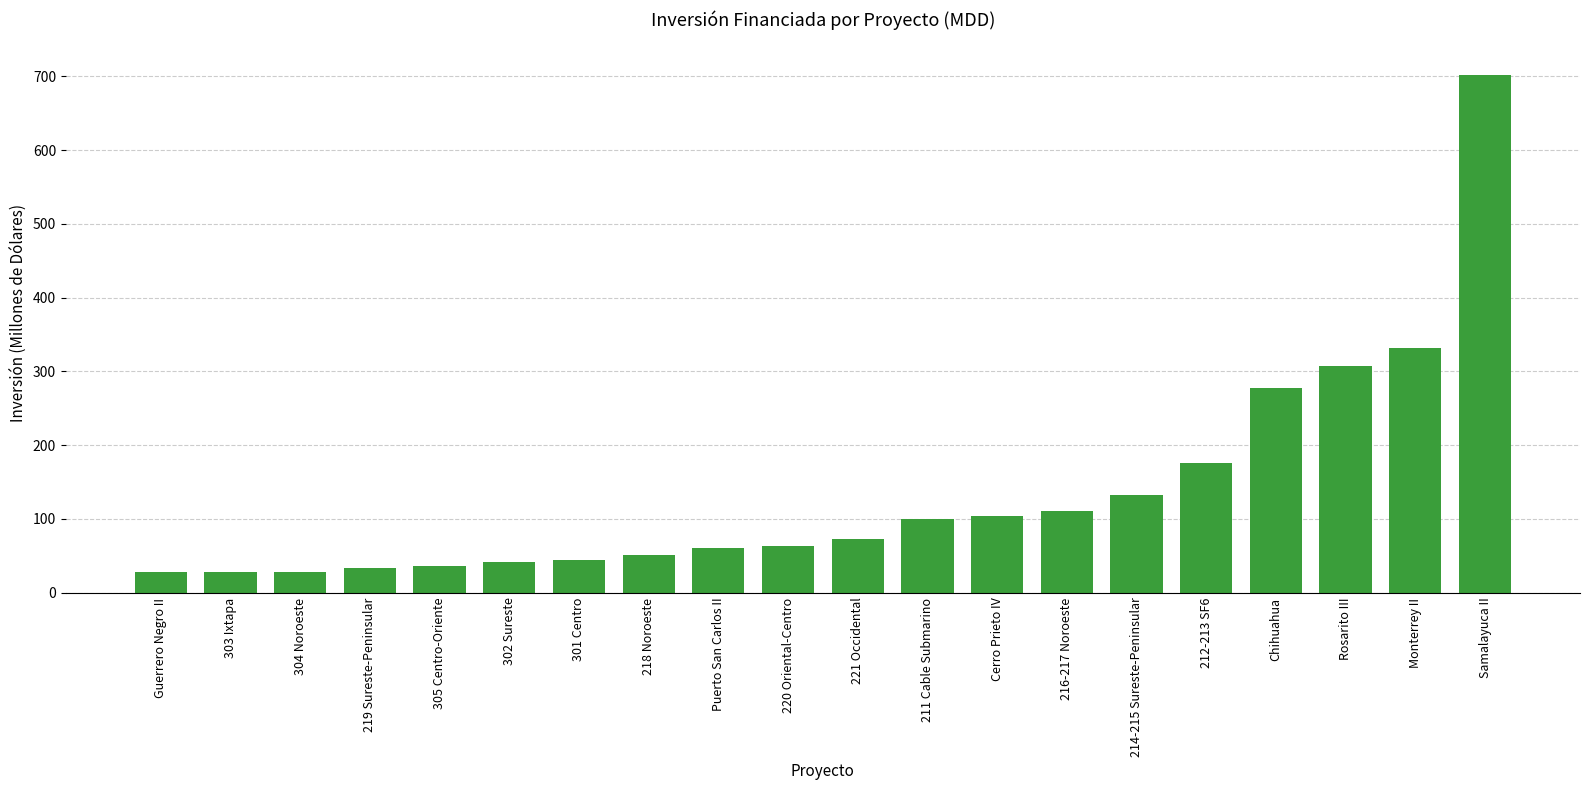

What is the average value?

136.3